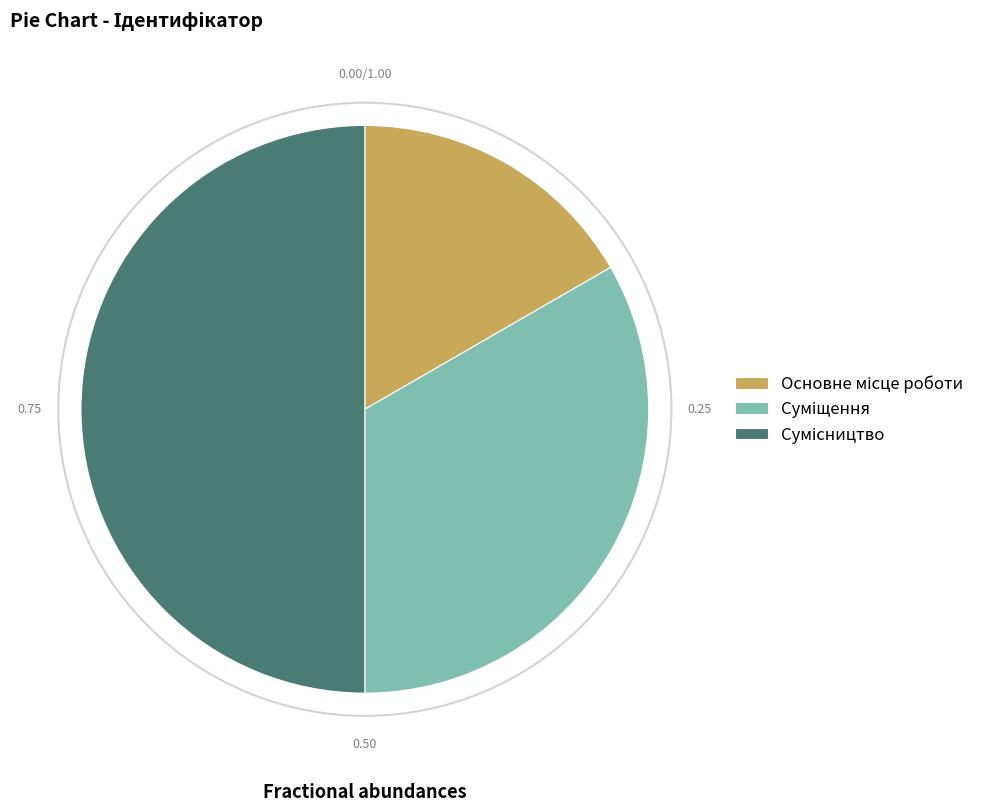

How many segments does this pie chart have?

3